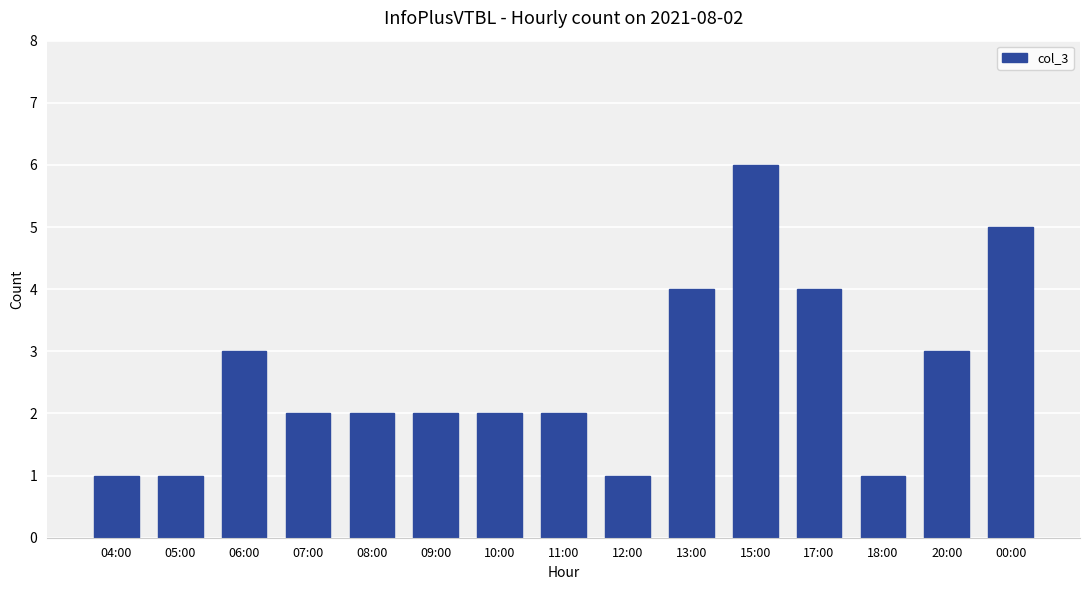

Approximately how many times larger is the value at 10:00 compared to 09:00?

1.0